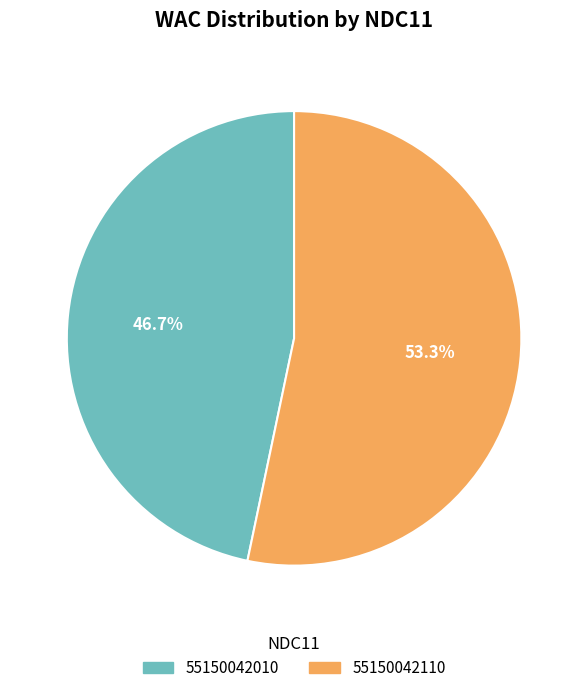

To the nearest percent, what is the combined percentage of 55150042010 and 55150042110?

100%